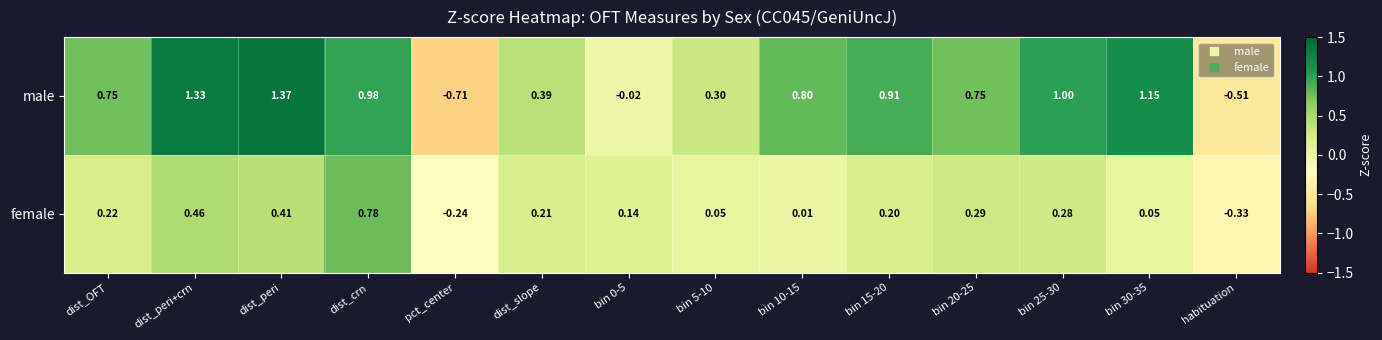

Which series has the largest total across all categories?

male